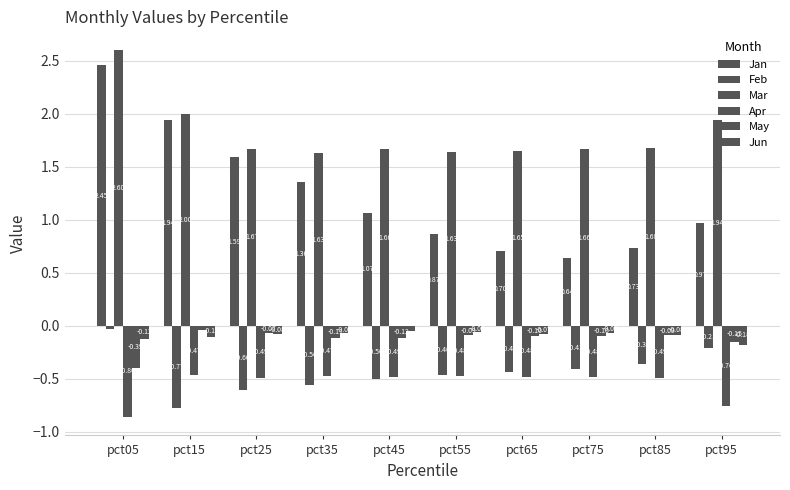

What is the approximate value of Jun at pct65?

-0.1